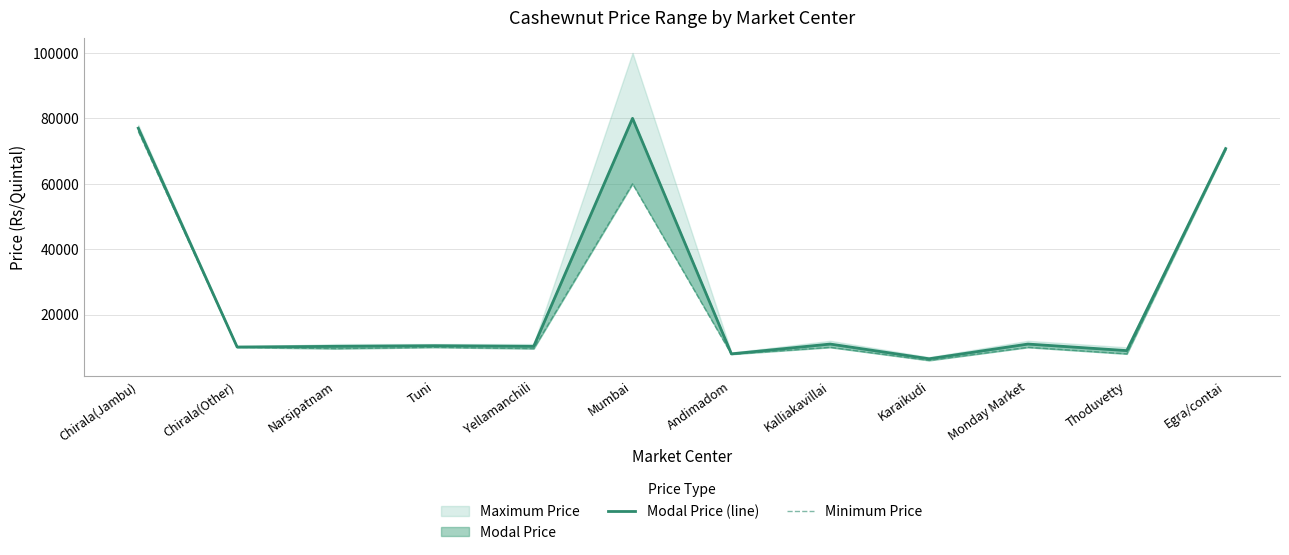

Reading right to left, extract all data points from this chart.

Modal Price (line): 70750	9000	11000	6500	11000	8000	80000	10300	10500	10300	10100	77000
Minimum Price: 70500	8000	10000	6000	10000	7900	60000	9600	10000	9600	10000	76000